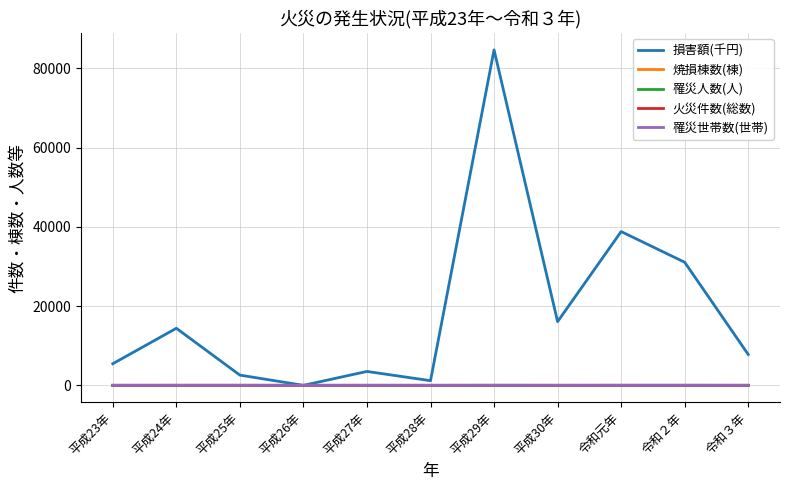

Which series has the largest total across all categories?

損害額(千円)